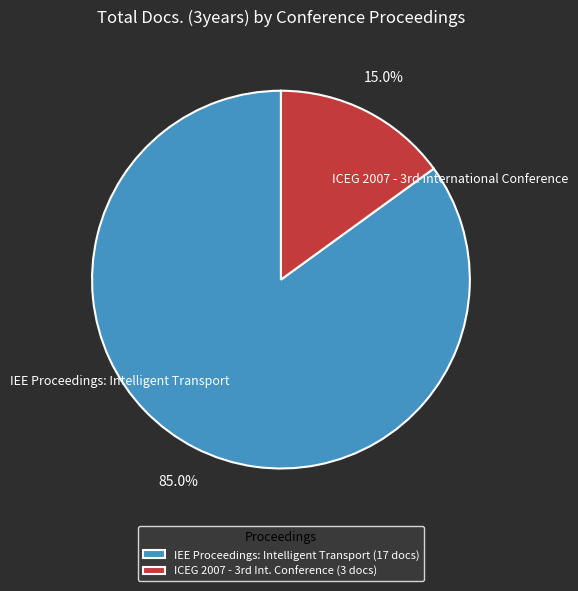

How many segments does this pie chart have?

2